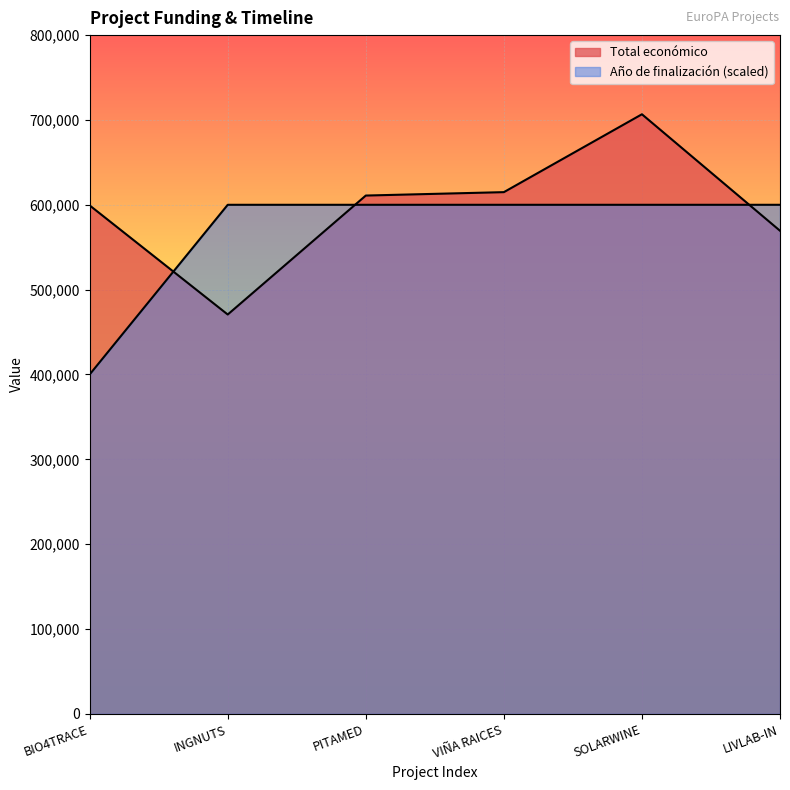

At which label does Total económico reach its peak?

SOLARWINE